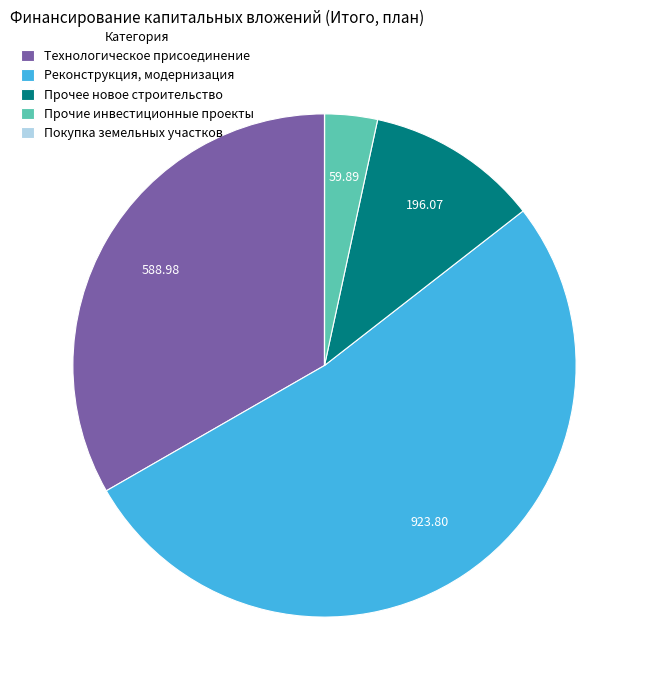

Which category accounts for the majority?

Реконструкция, модернизация